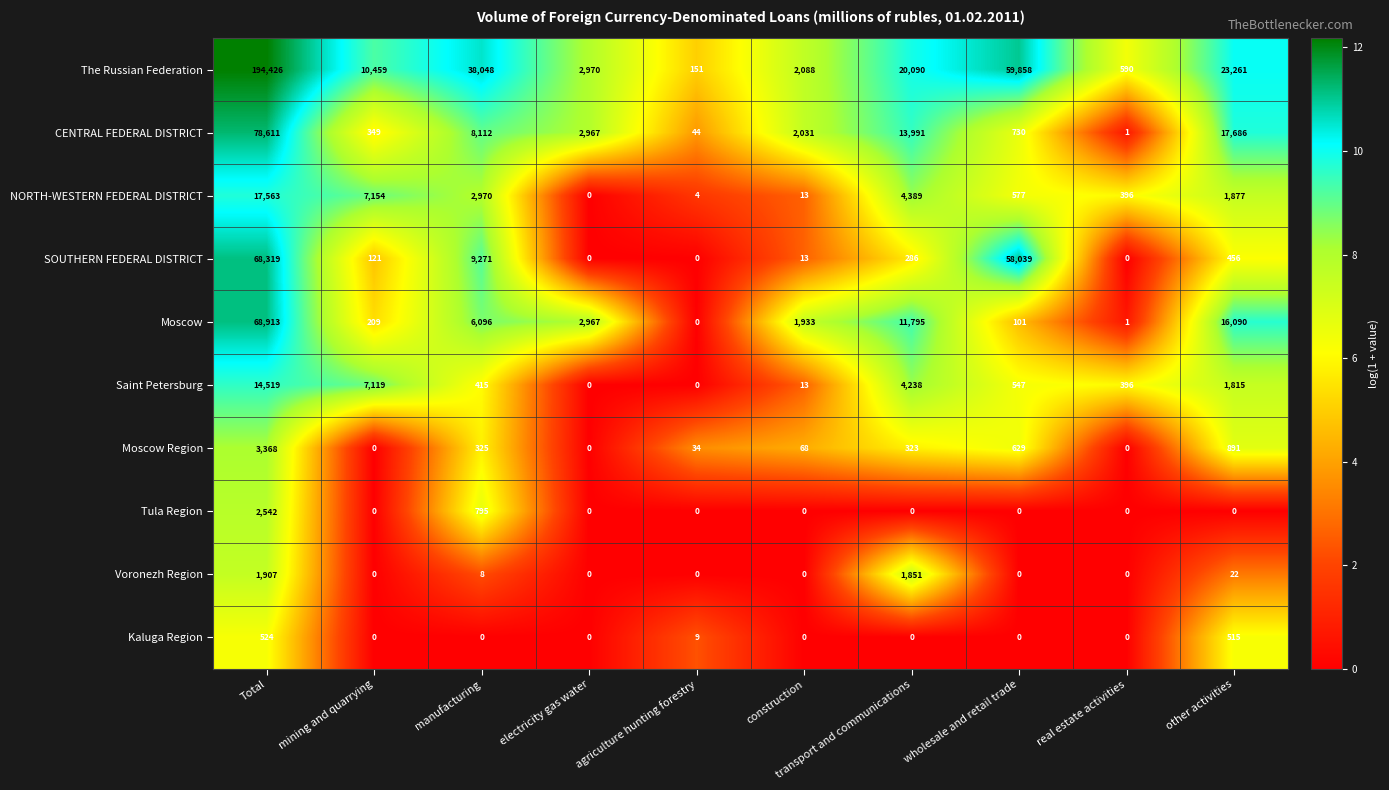

True or false: Moscow Region has a value of 512 at manufacturing.

False